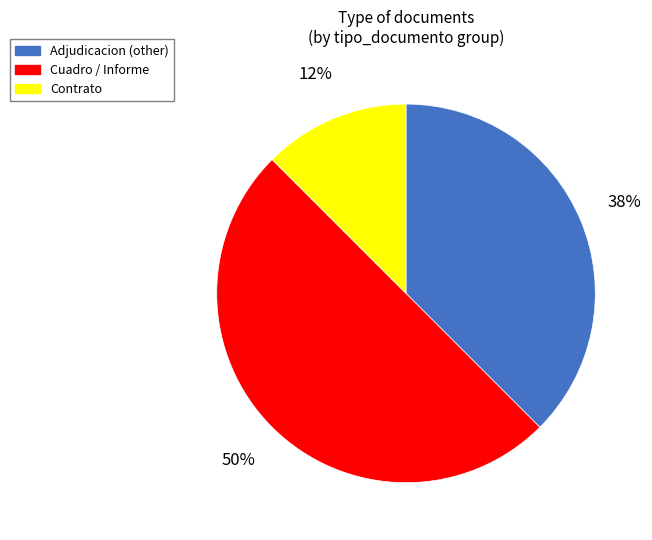

What is the smallest slice in the pie chart?

Contrato